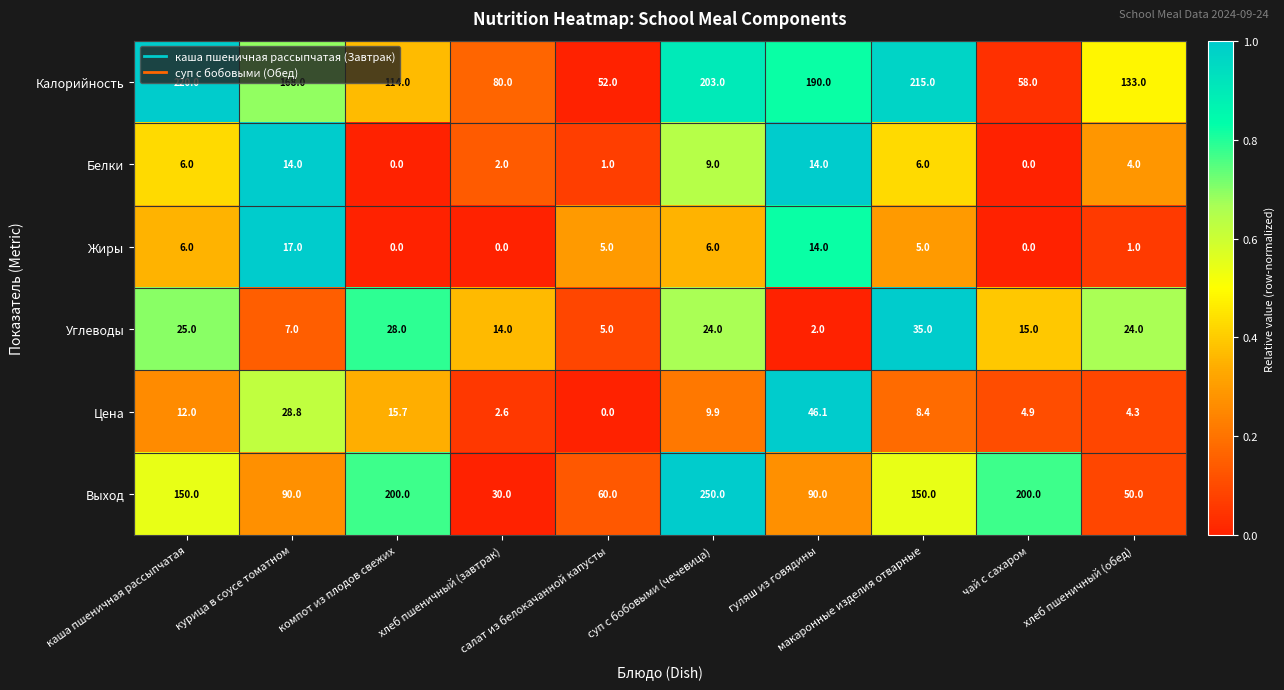

Which series has the widest spread of values?

Выход